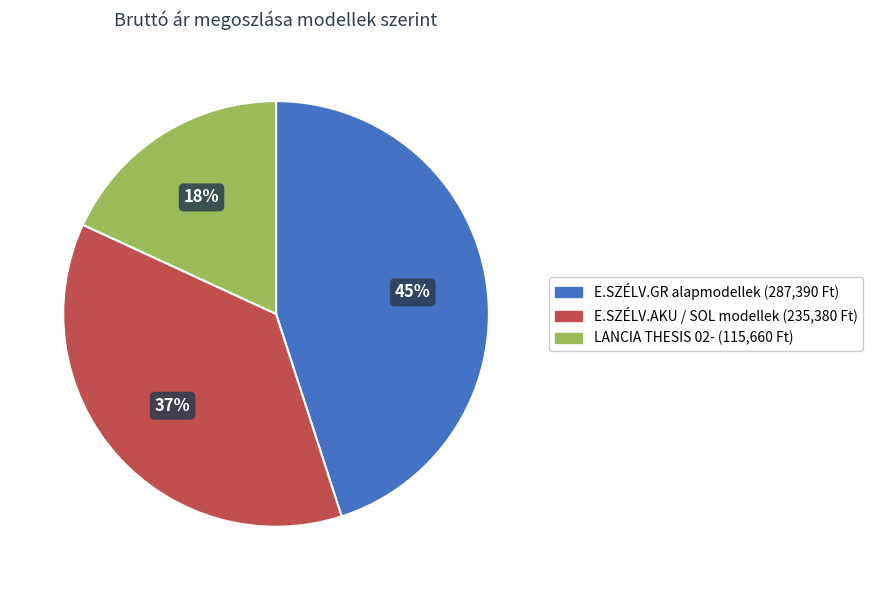

Is there any slice that represents more than half of the pie?

No